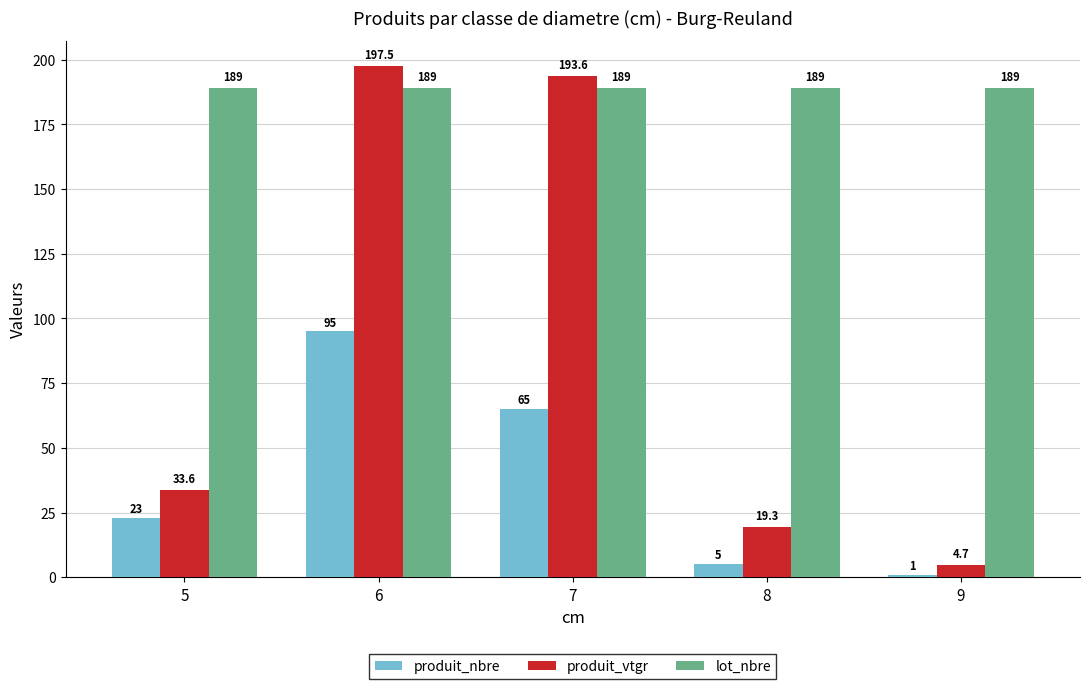

Rank the categories by produit_vtgr value from highest to lowest.

6, 7, 5, 8, 9